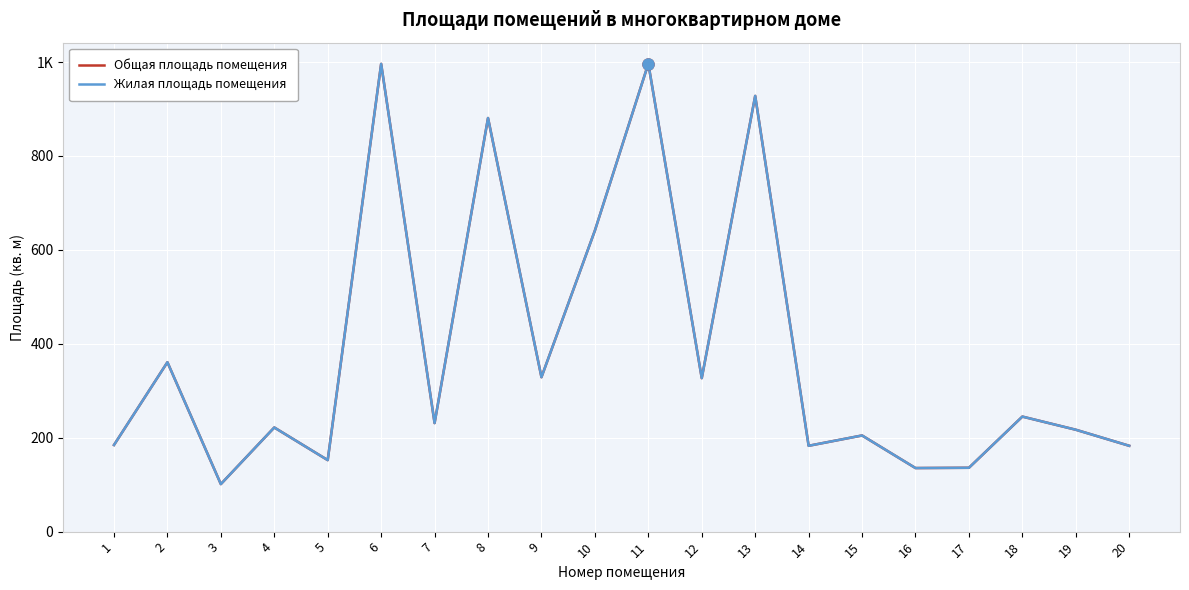

Does the chart display data point markers on the line(s)?

No